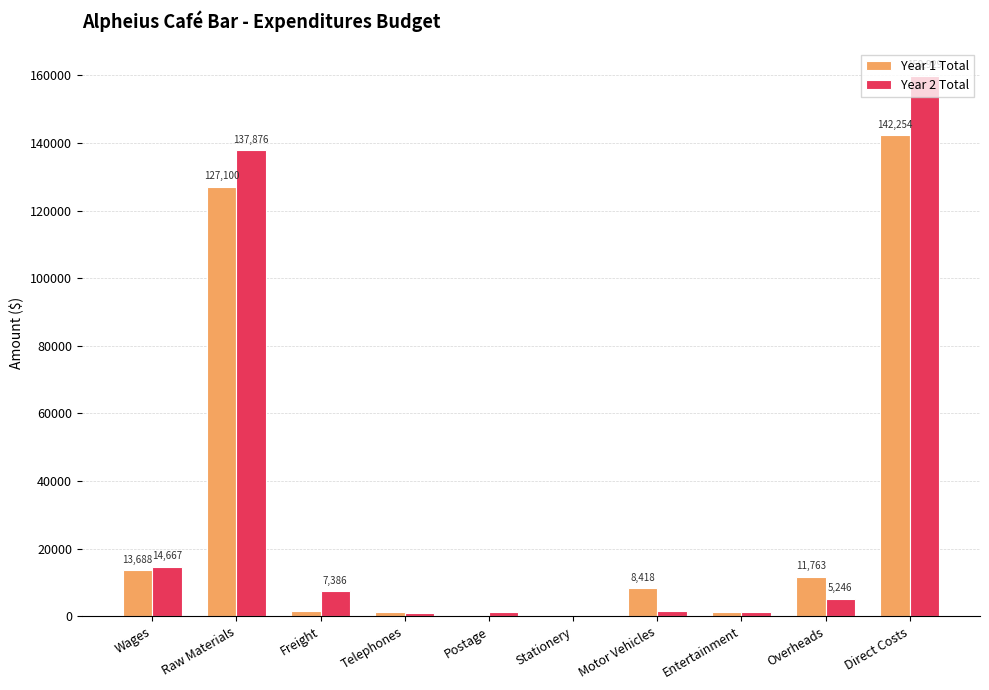

What is the sum of all Year 2 Total values?

330350